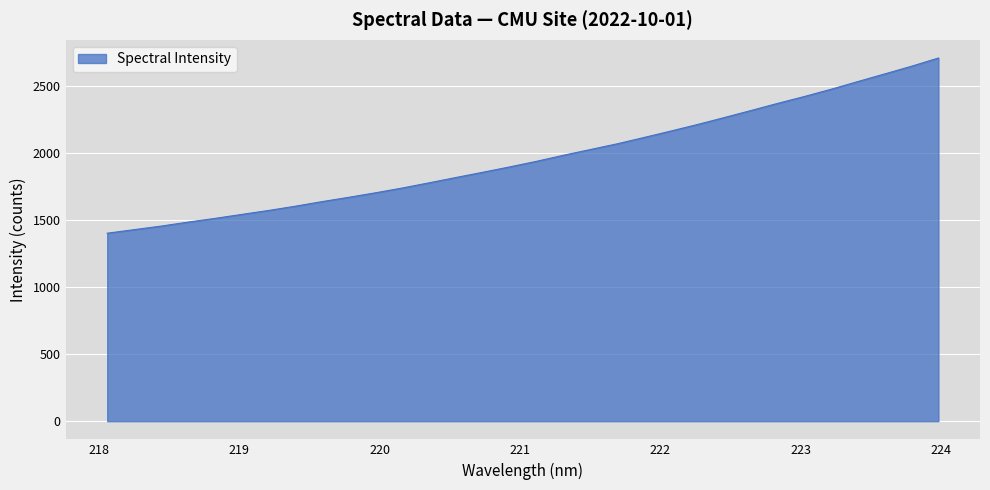

What is the minimum value shown in the chart?

1401.5